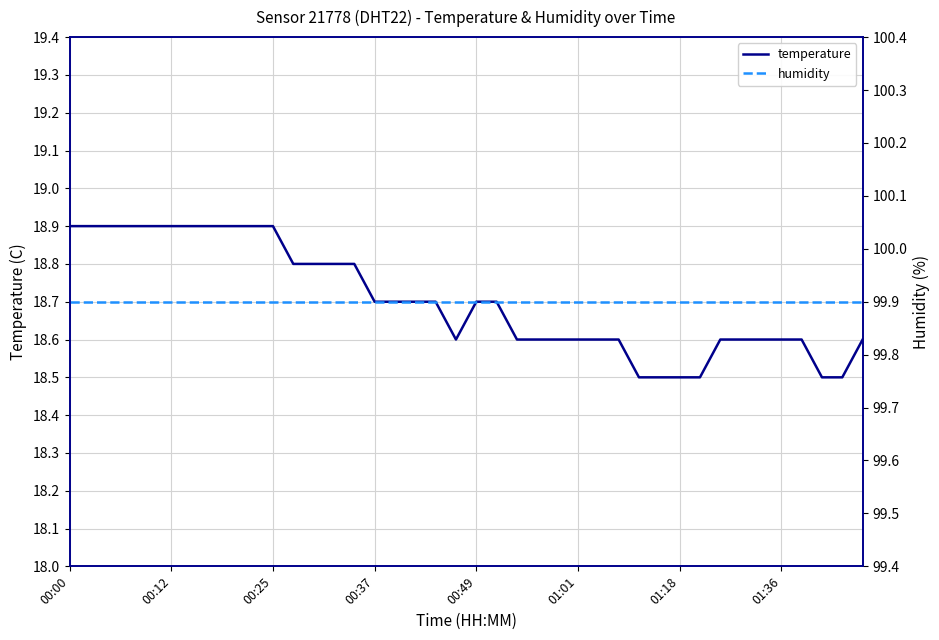

What is the maximum value for temperature?

18.9